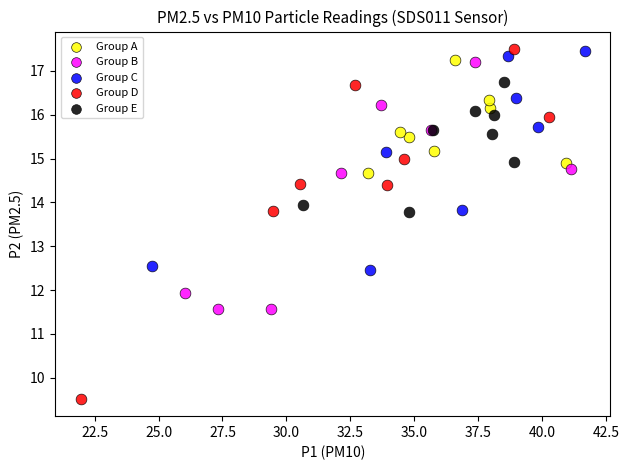

Which series has the widest spread of Y values?

Group D